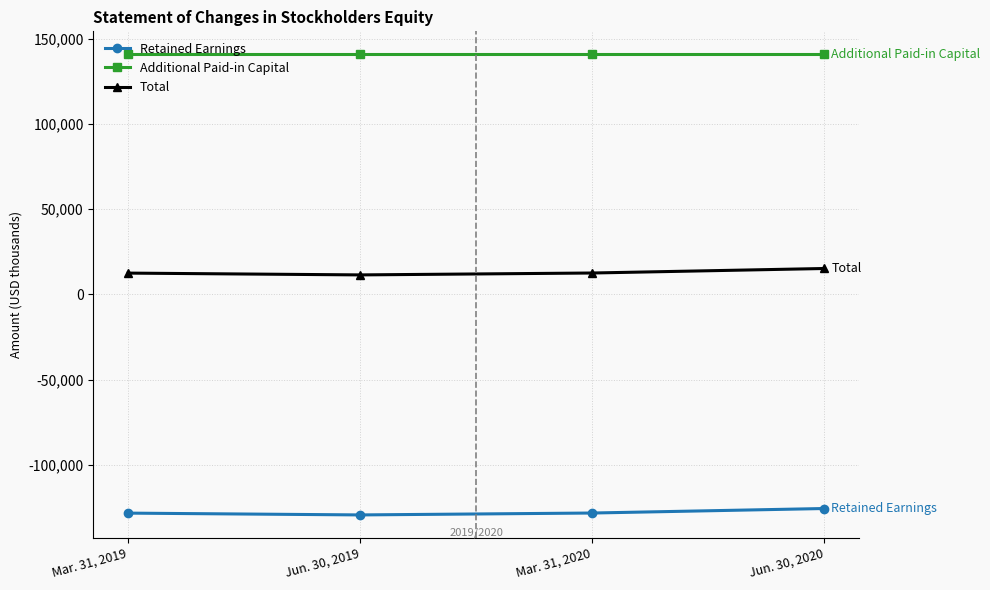

The Additional Paid-in Capital series shows 140817 at Jun. 30, 2020. True or false?

True